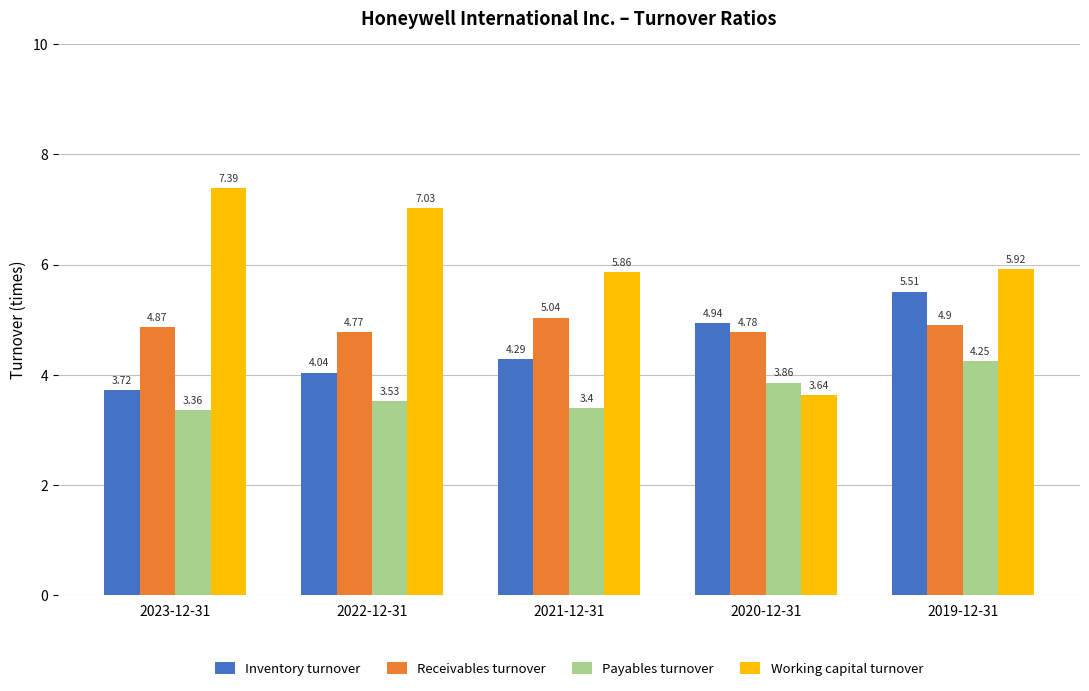

Rank the series by their maximum value, from highest to lowest.

Working capital turnover, Inventory turnover, Receivables turnover, Payables turnover